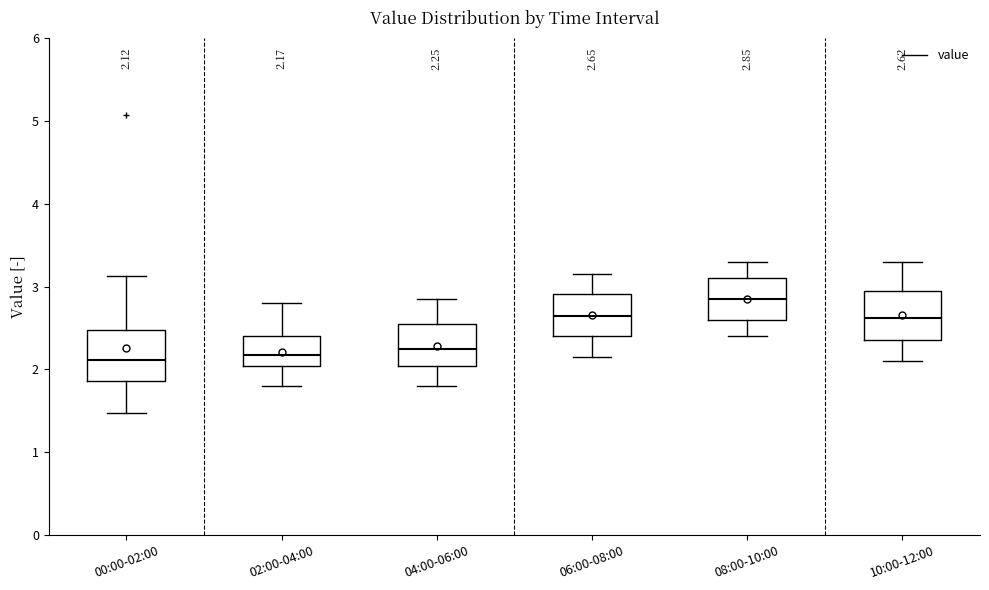

Which box's median line is the highest?

08:00-10:00